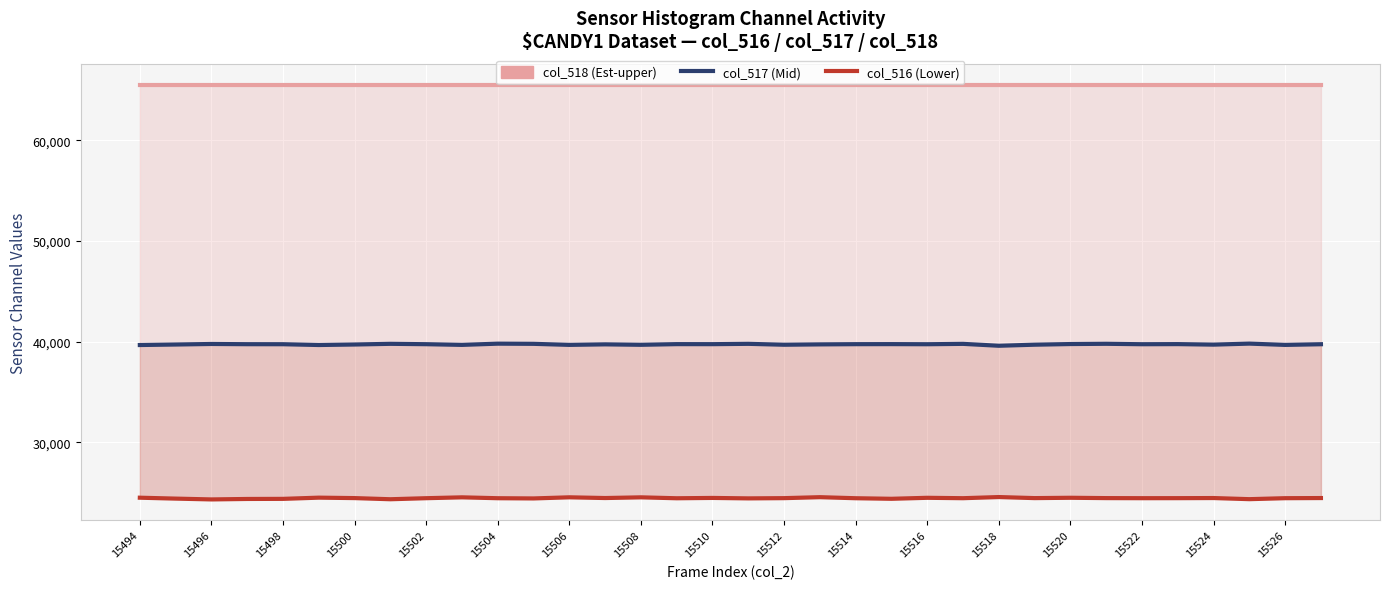

Where is col_516 nearest to the value 24445?

15524